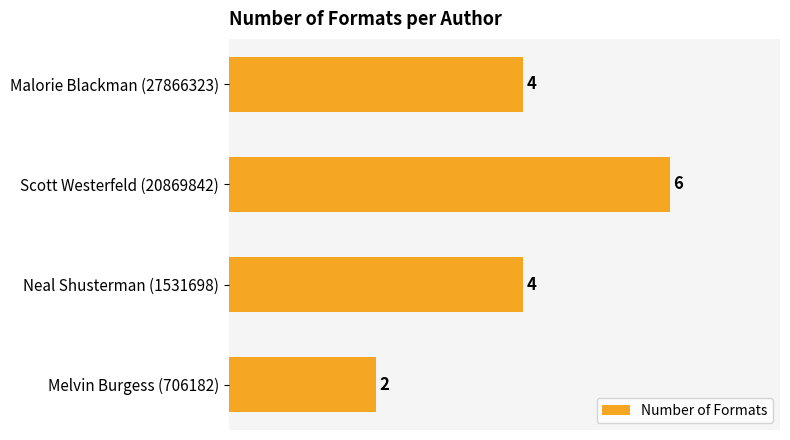

What is the approximate value at Scott Westerfeld (20869842)?

6